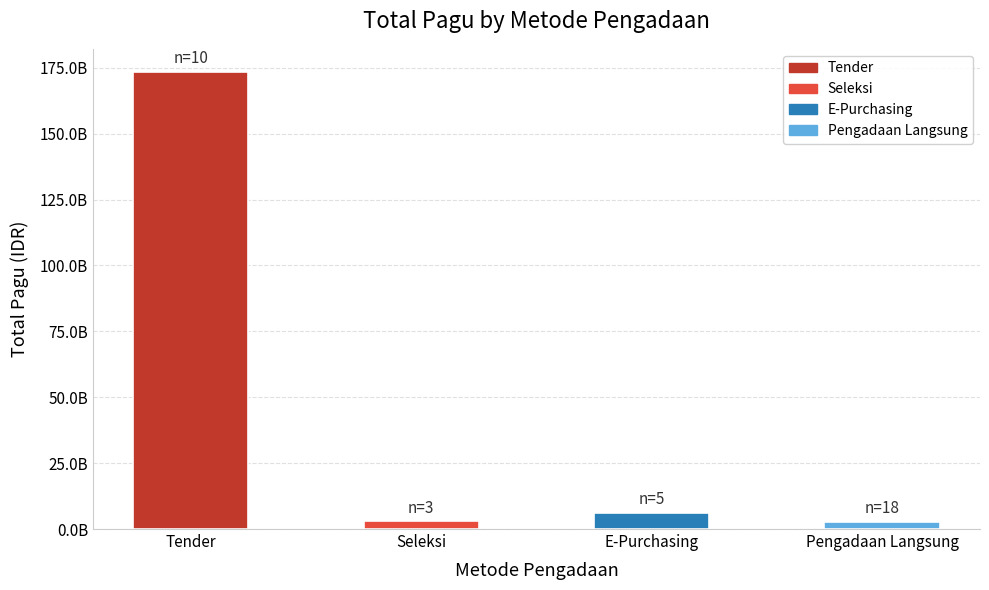

What is the change in value from Seleksi to E-Purchasing?

+3131811450